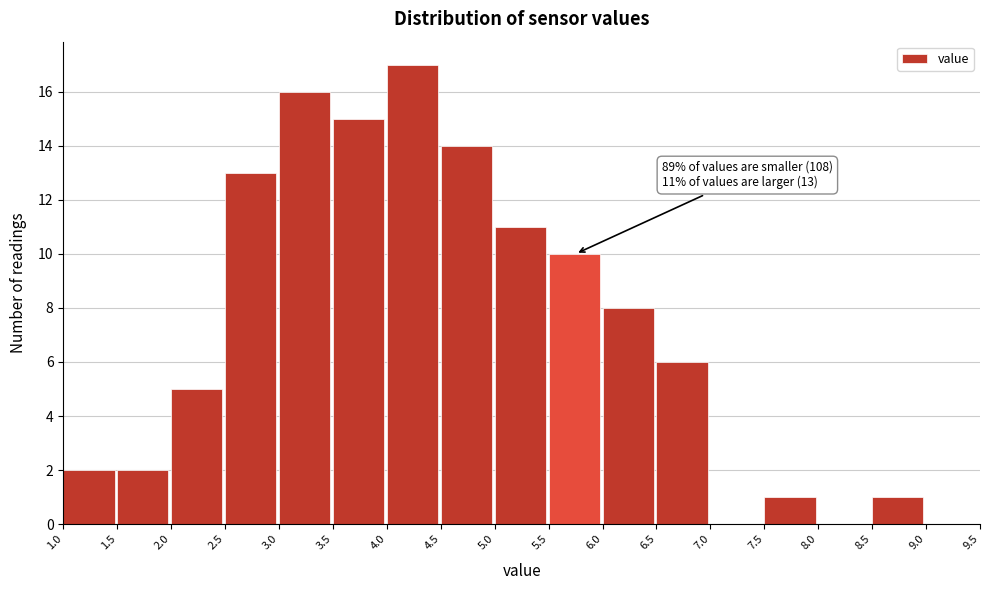

Which range on the x-axis has the tallest bar?

4.0 to 4.5